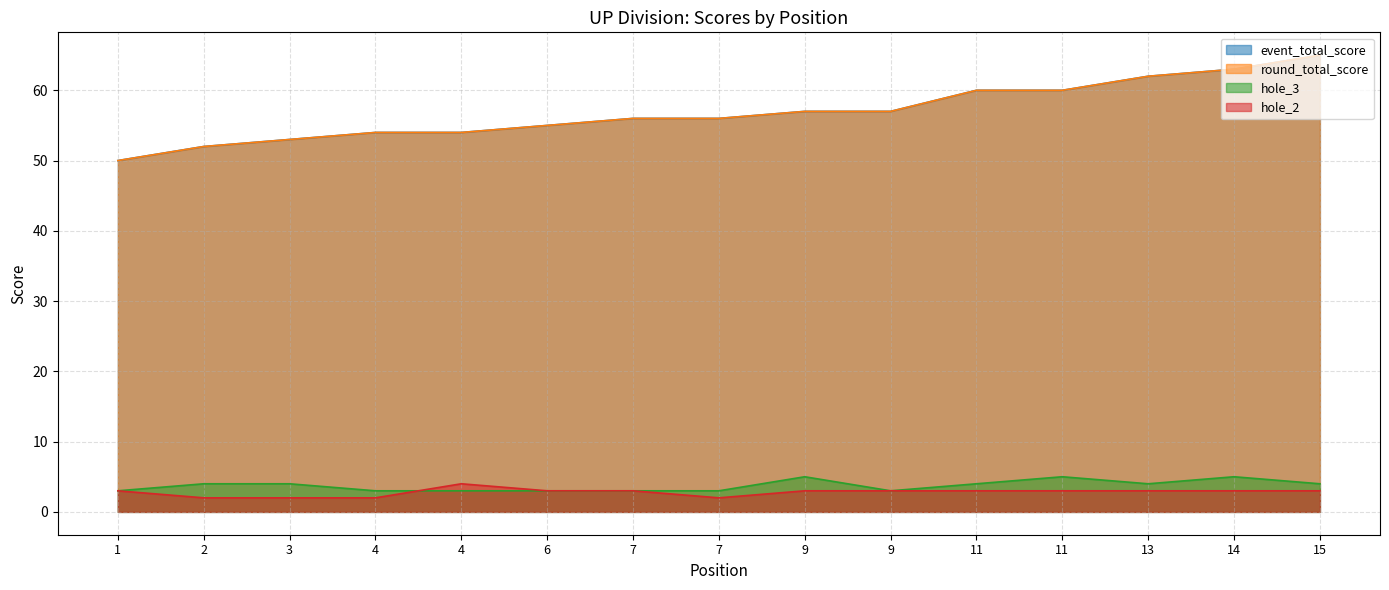

Which series has the largest total across all categories?

event_total_score